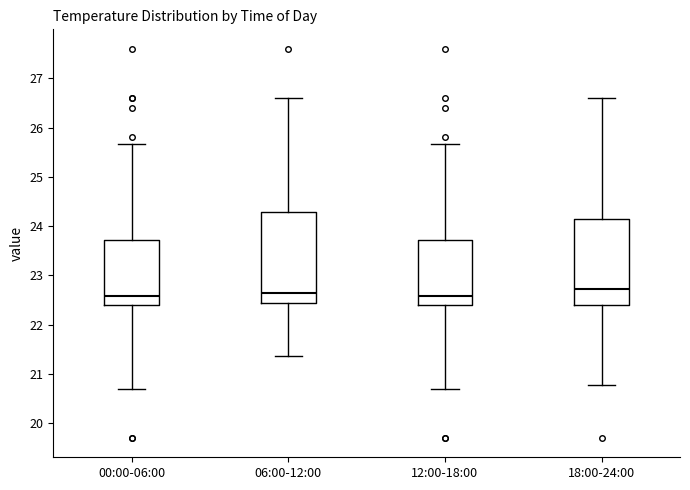

Reading left to right, transcribe this box plot: for each box, give where its median line is, the range the box spans, and where its two whiskers end, as read against the y-axis. The values are not printed on the chart, so give them approximately, as read against the axis.

00:00-06:00: median 22.6, box 22.4 to 23.7, whiskers 20.7 to 25.7
06:00-12:00: median 22.7, box 22.4 to 24.3, whiskers 21.4 to 26.6
12:00-18:00: median 22.6, box 22.4 to 23.7, whiskers 20.7 to 25.7
18:00-24:00: median 22.7, box 22.4 to 24.1, whiskers 20.8 to 26.6